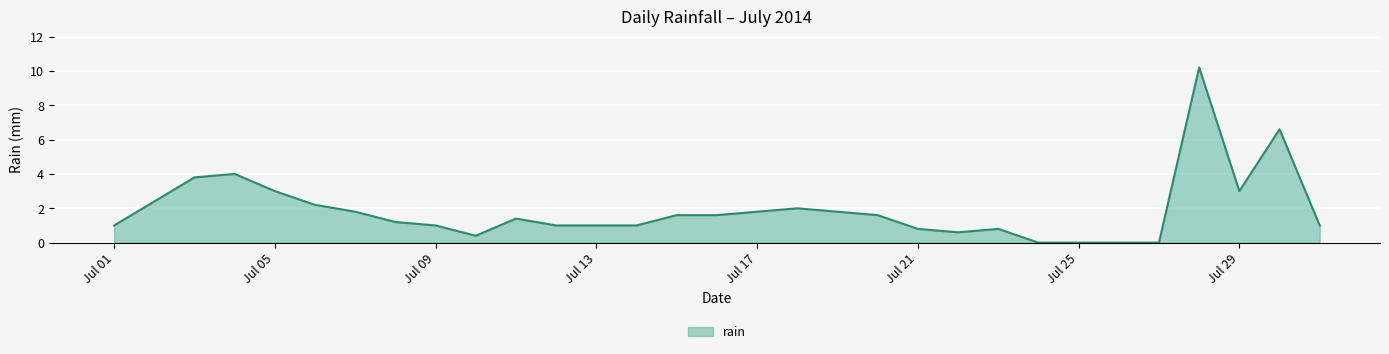

What is the maximum value shown in the chart?

10.2